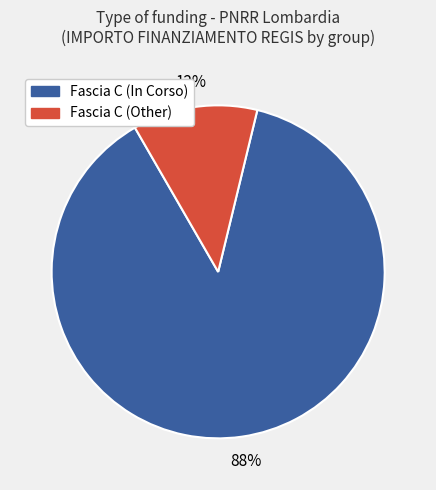

To the nearest percent, what is the average slice percentage?

50%